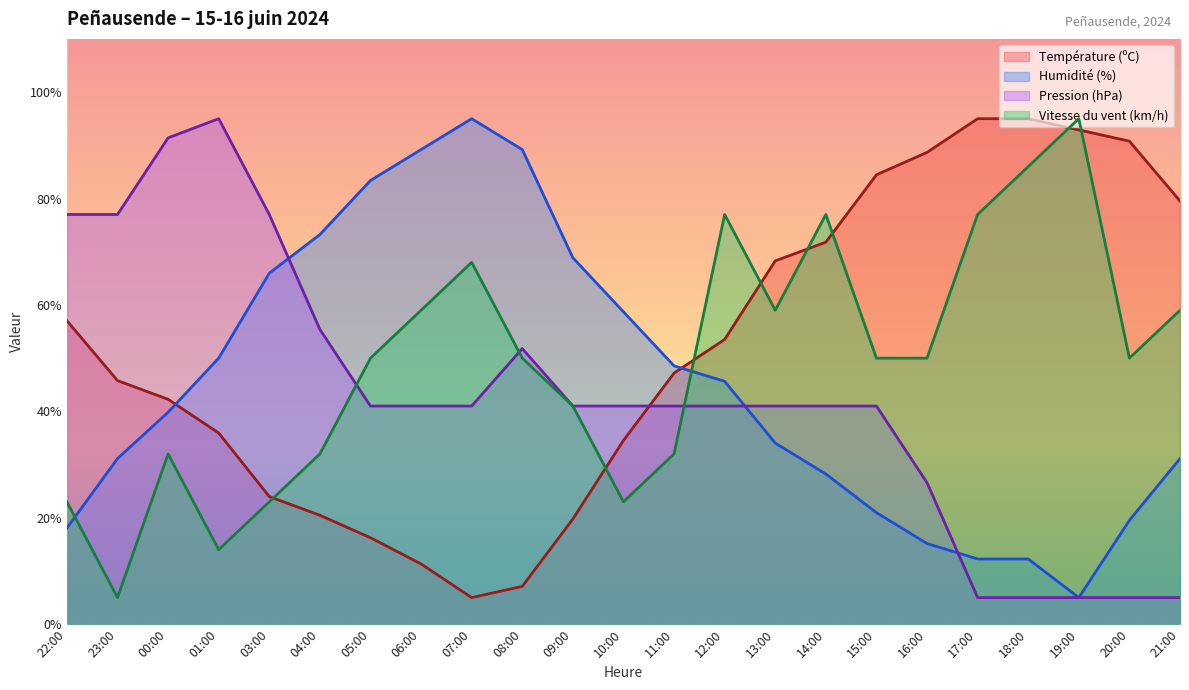

Rank the series at 18:00 from lowest to highest value.

Pression (hPa), Humidité (%), Vitesse du vent (km/h), Température (ºC)